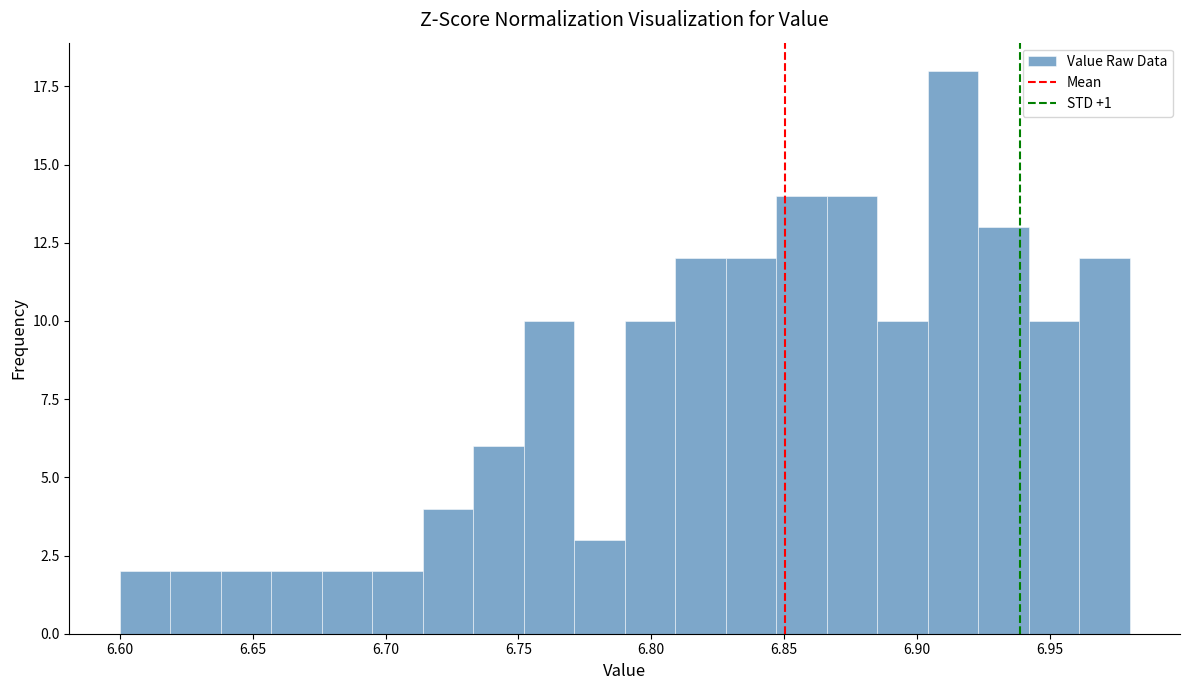

Around what value on the x-axis is the tallest bar? Give the approximate position of its centre, as read against the axis.

6.915